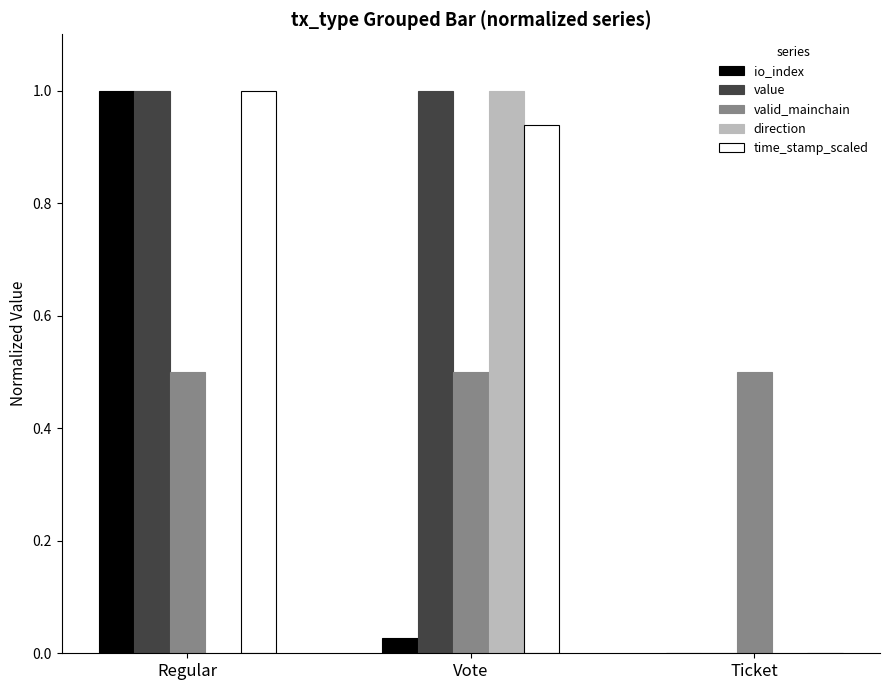

Is the value of direction at Ticket greater than the value of valid_mainchain at Regular?

No